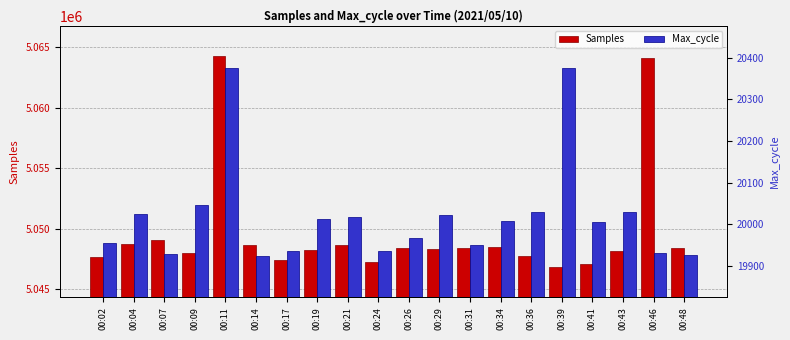

Which series changed the most between 00:02 and 00:04?

Samples